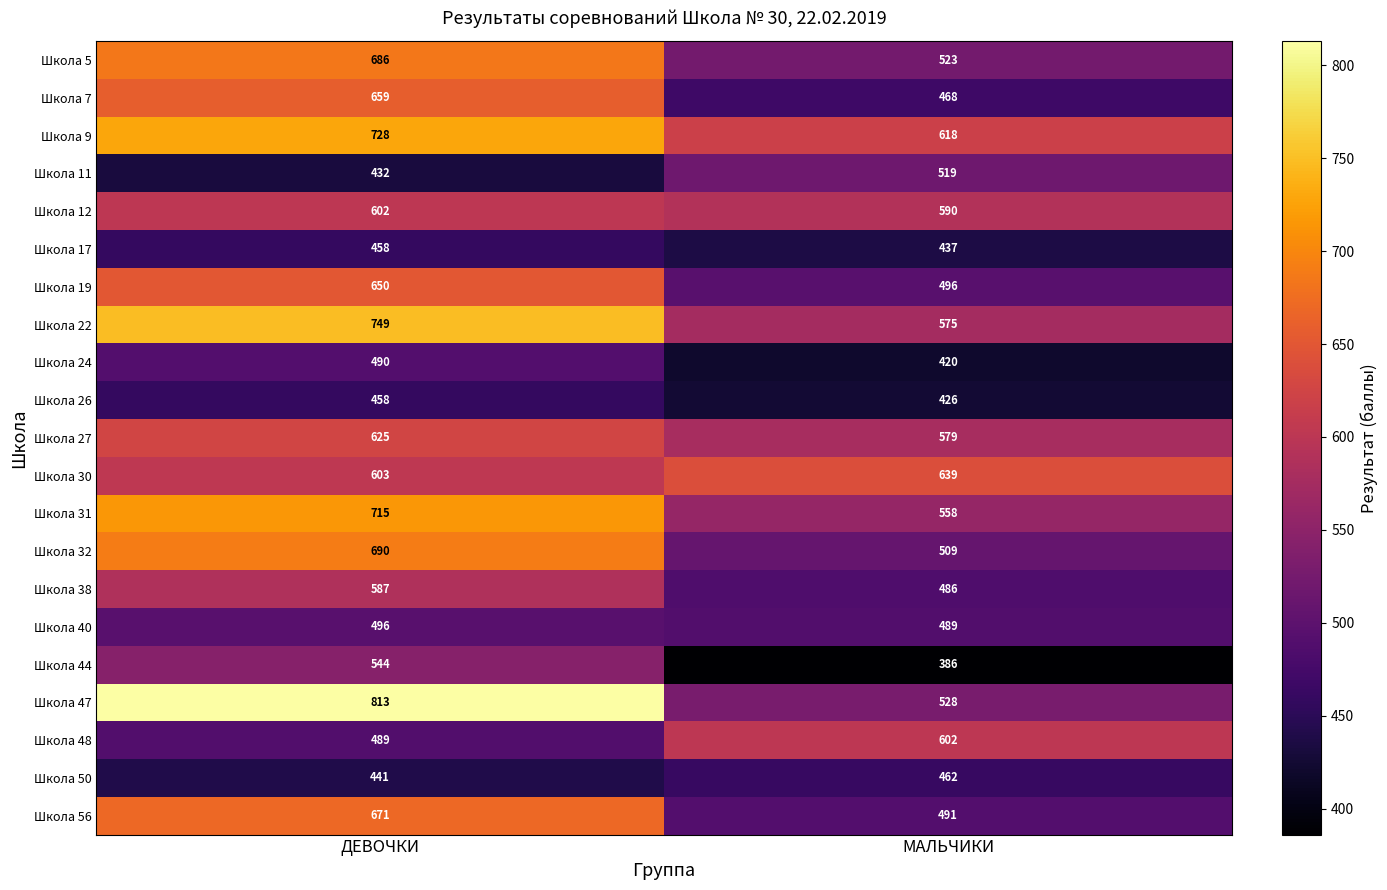

What is the approximate value of Школа 48 at МАЛЬЧИКИ, to the nearest 50?

600